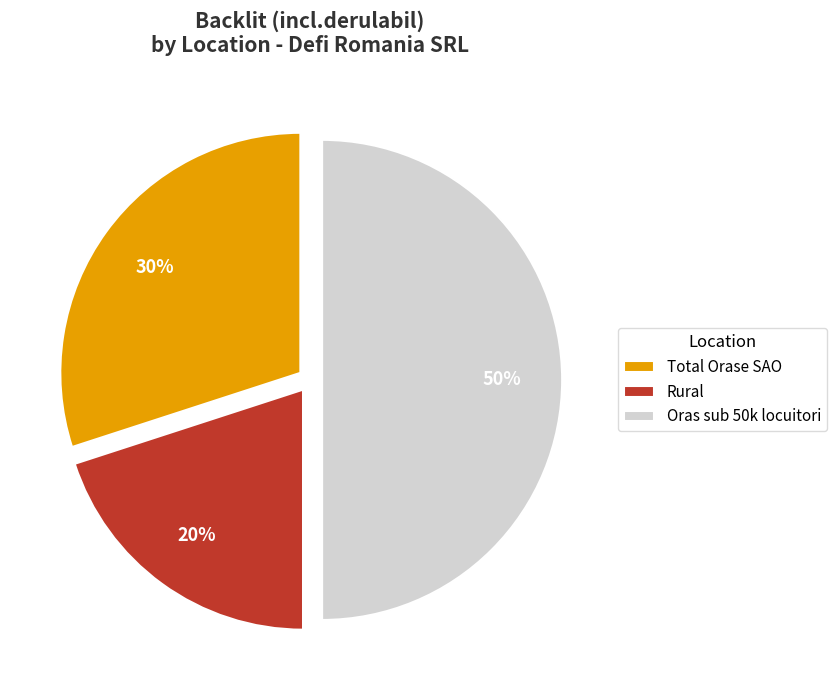

Count the number of slices in the pie.

3